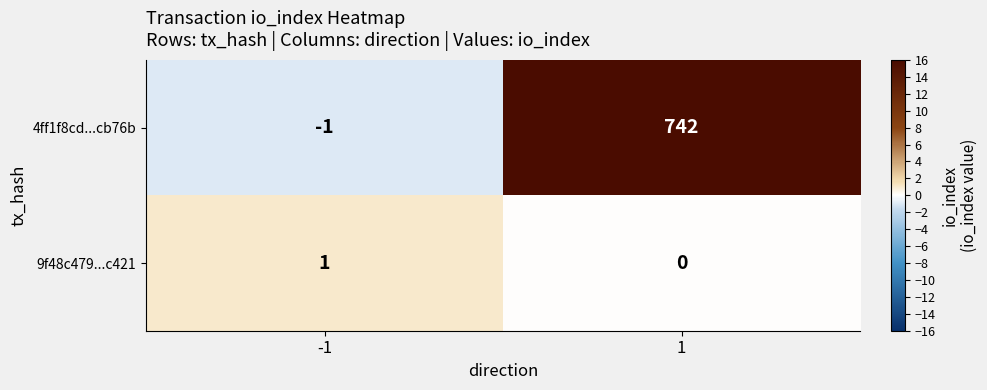

What is the difference between the 4ff1f8cd...cb76b values at -1 and 1?

743